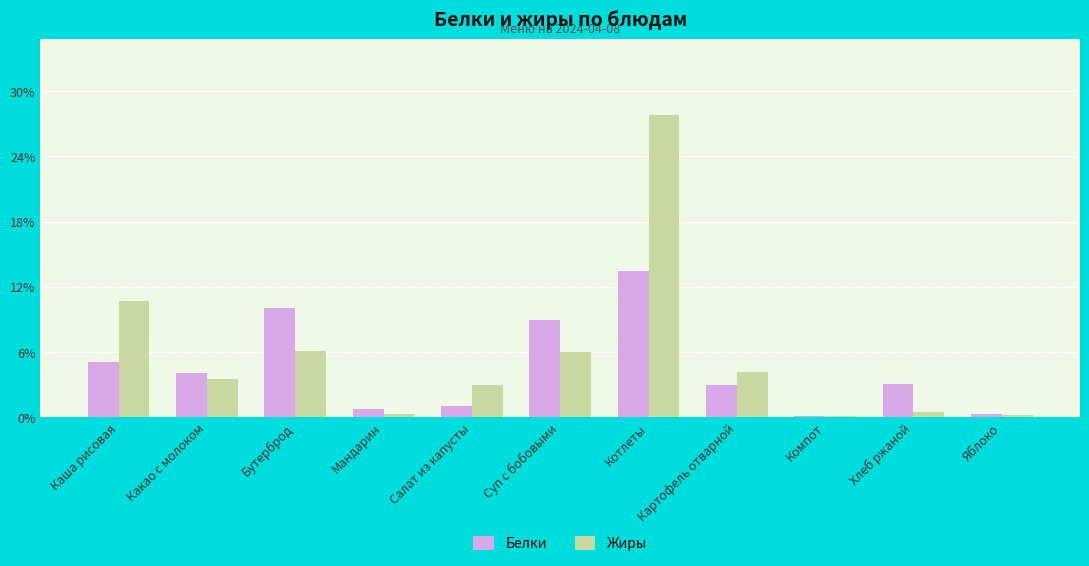

Which series has the widest spread of values?

Жиры